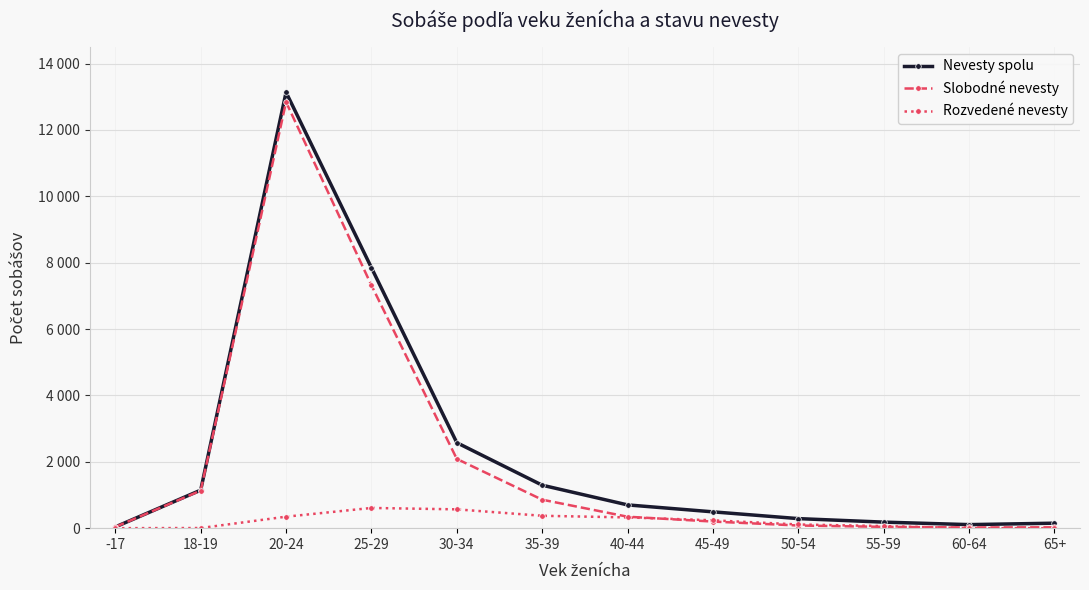

Reading left to right, what are all the values shown in this chart?

Nevesty spolu: -17=37	18-19=1146	20-24=13133	25-29=7848	30-34=2576	35-39=1295	40-44=701	45-49=492	50-54=288	55-59=182	60-64=107	65+=150
Slobodné nevesty: -17=37	18-19=1131	20-24=12840	25-29=7318	30-34=2087	35-39=858	40-44=345	45-49=199	50-54=80	55-59=40	60-64=21	65+=26
Rozvedené nevesty: -17=0	18-19=4	20-24=346	25-29=609	30-34=567	35-39=373	40-44=324	45-49=237	50-54=111	55-59=62	60-64=0	65+=0